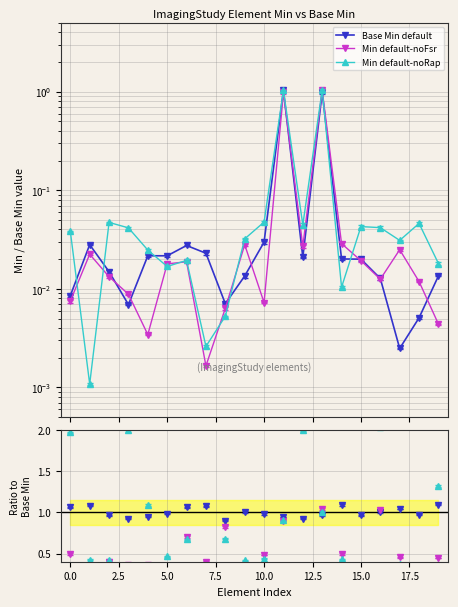

Reading left to right, extract all data points from this chart.

Base Min default: 0.0	0.0	0.0	0.0	0.0	0.0	0.0	0.0	0.0	0.0	0.0	1.0	0.0	1.0	0.0	0.0	0.0	0.0	0.0	0.0
Min default-noFsr: 0.0	0.0	0.0	0.0	0.0	0.0	0.0	0.0	0.0	0.0	0.0	1.0	0.0	1.0	0.0	0.0	0.0	0.0	0.0	0.0
Min default-noRap: 0.0	0.0	0.0	0.0	0.0	0.0	0.0	0.0	0.0	0.0	0.0	1.0	0.0	1.0	0.0	0.0	0.0	0.0	0.0	0.0